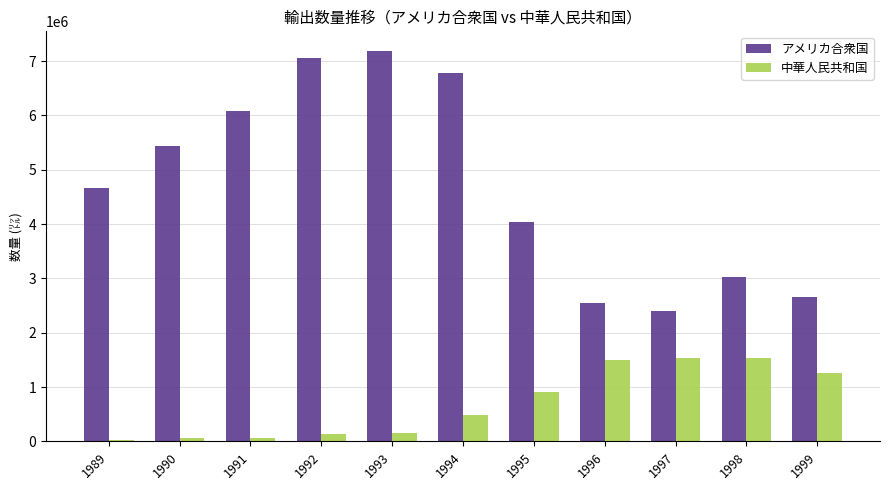

What is the maximum value shown in the chart?

7187386